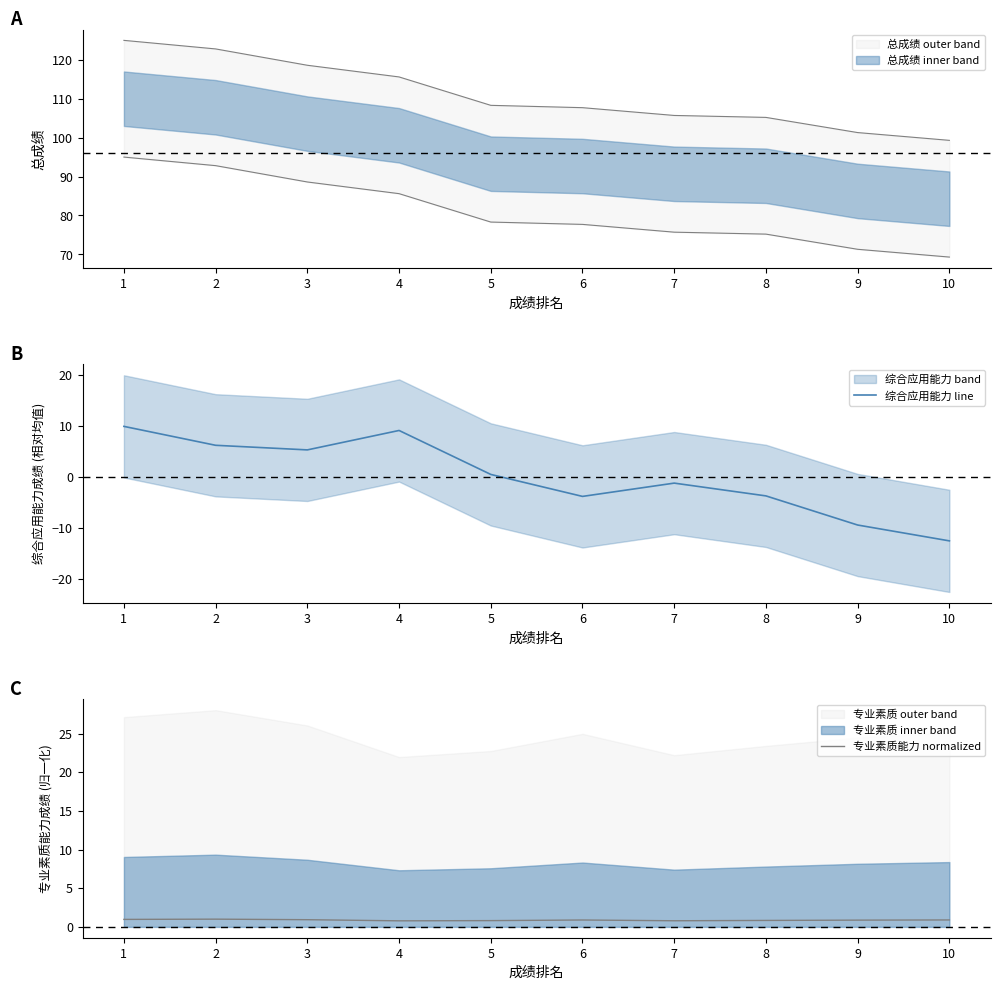

True or false: 综合应用能力 line has a value of 0.5 at 5.

True